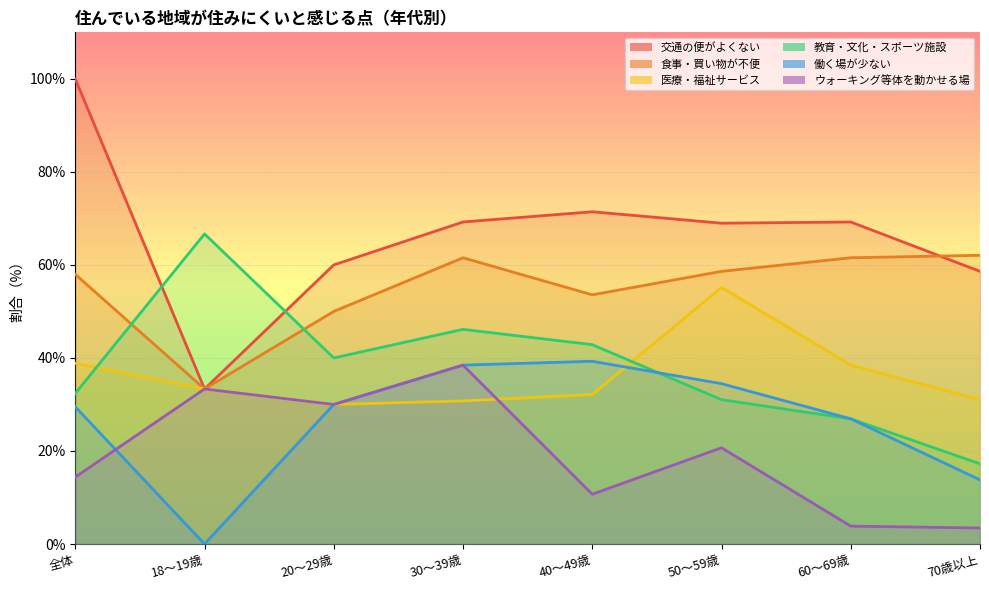

What are all the series names shown in the legend?

交通の便がよくない, 食事・買い物が不便, 医療・福祉サービス, 教育・文化・スポーツ施設, 働く場が少ない, ウォーキング等体を動かせる場